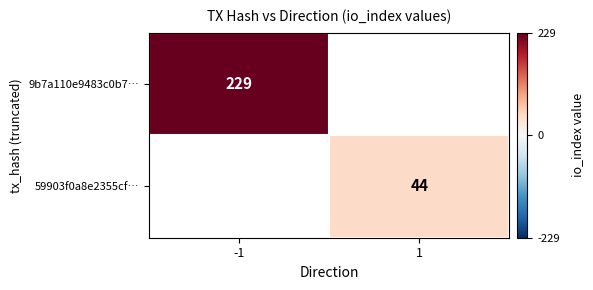

True or false: 59903f0a8e2355cf… has a value of 44 at 1.

True